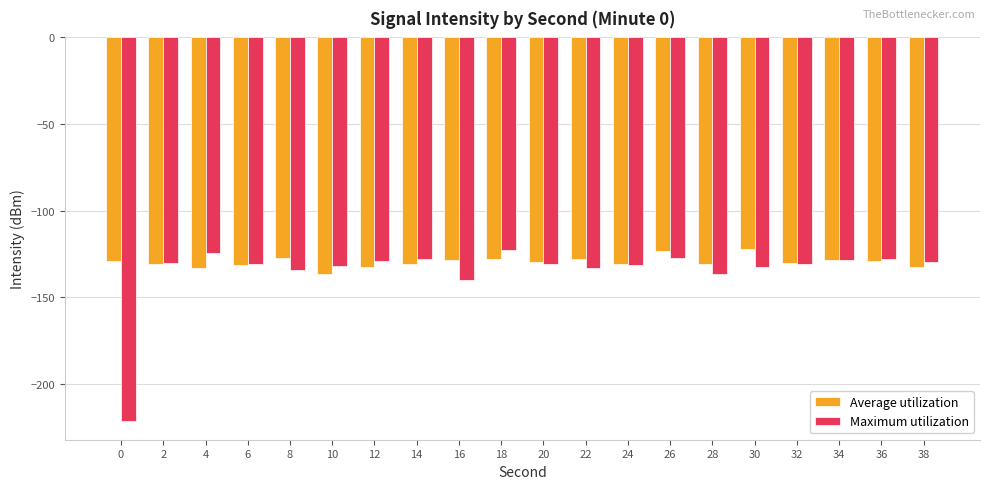

Rank the series by their average value, from highest to lowest.

Average utilization, Maximum utilization